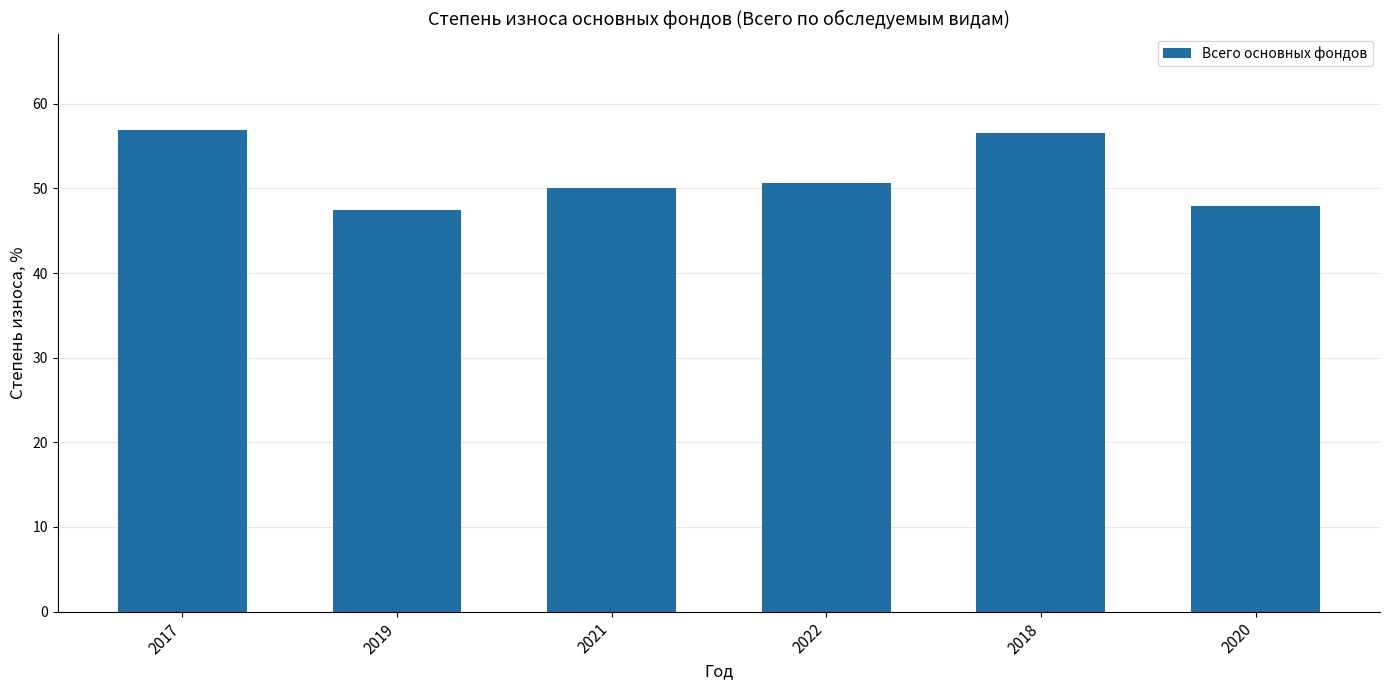

Is it true that the value at 2018 is 56.5?

True